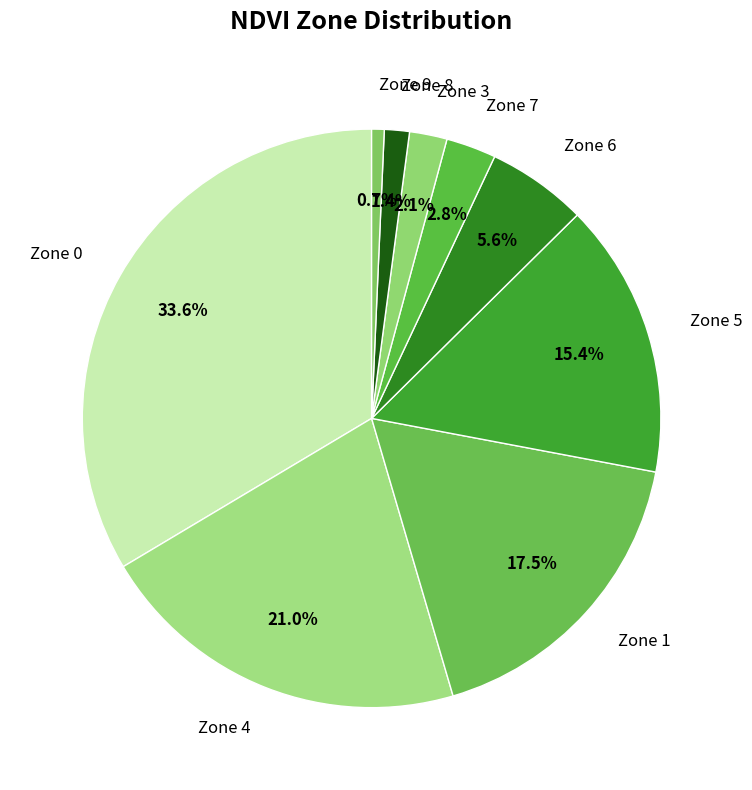

Is there any slice that represents more than half of the pie?

No